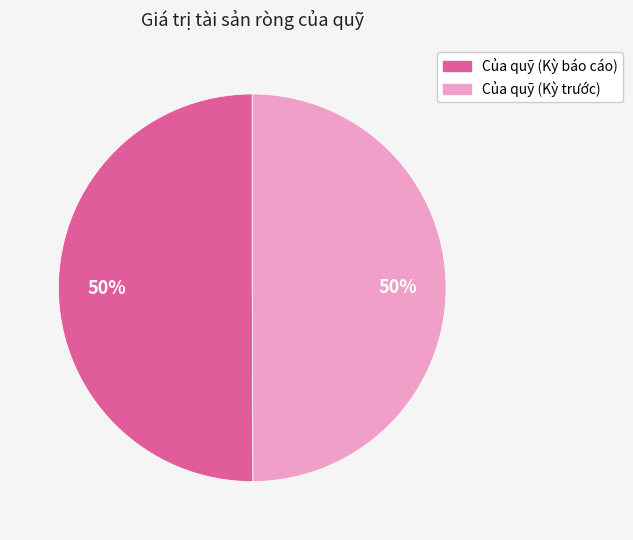

To the nearest percent, what percentage of the pie is Của quỹ (Kỳ báo cáo)?

50%